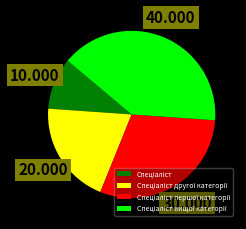

Does any single category account for the majority?

No